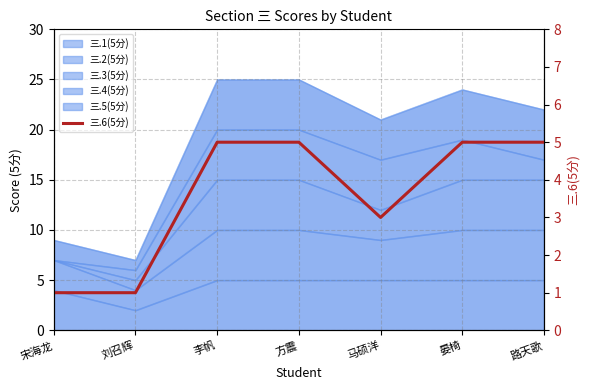

List the labels in order of value, smallest first.

宋海龙, 刘召辉, 马硕洋, 李帆, 方震, 晏椅, 路天歌